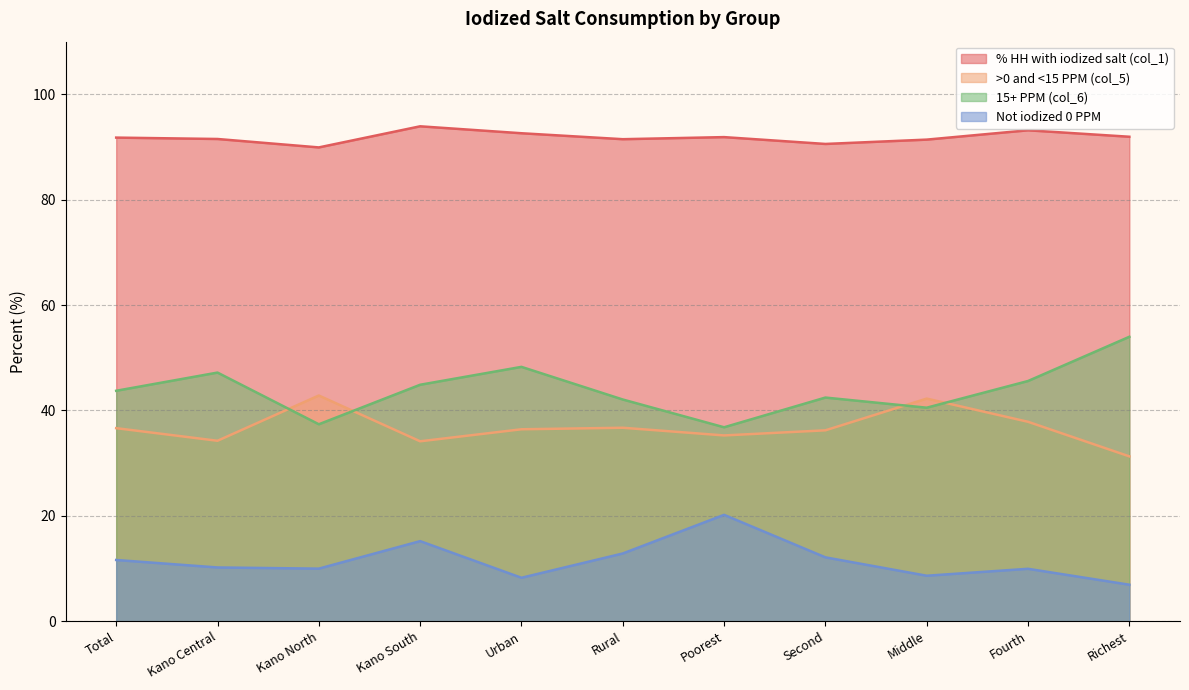

Where is 15+ PPM (col_6) nearest to the value 45?

Kano South